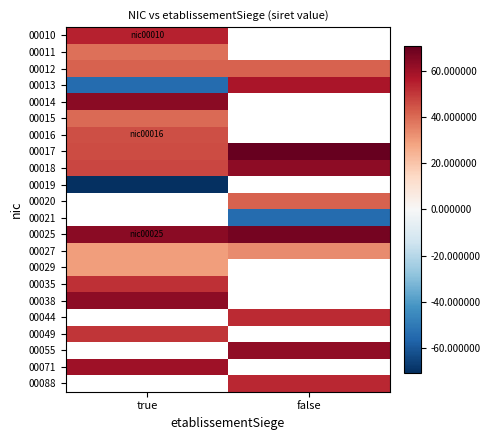

Is the value of 00016 at false greater than the value of 00020 at false?

No